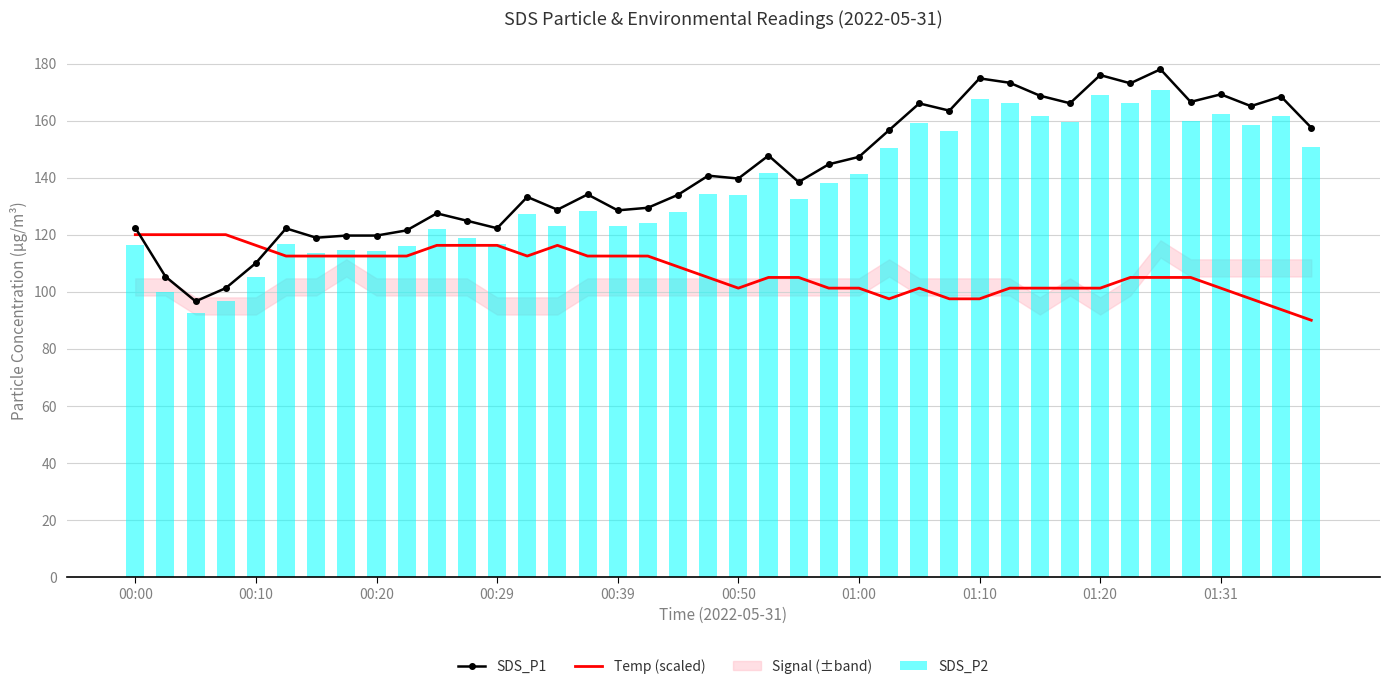

Where does the Temp (scaled) series first go above 104?

00:00